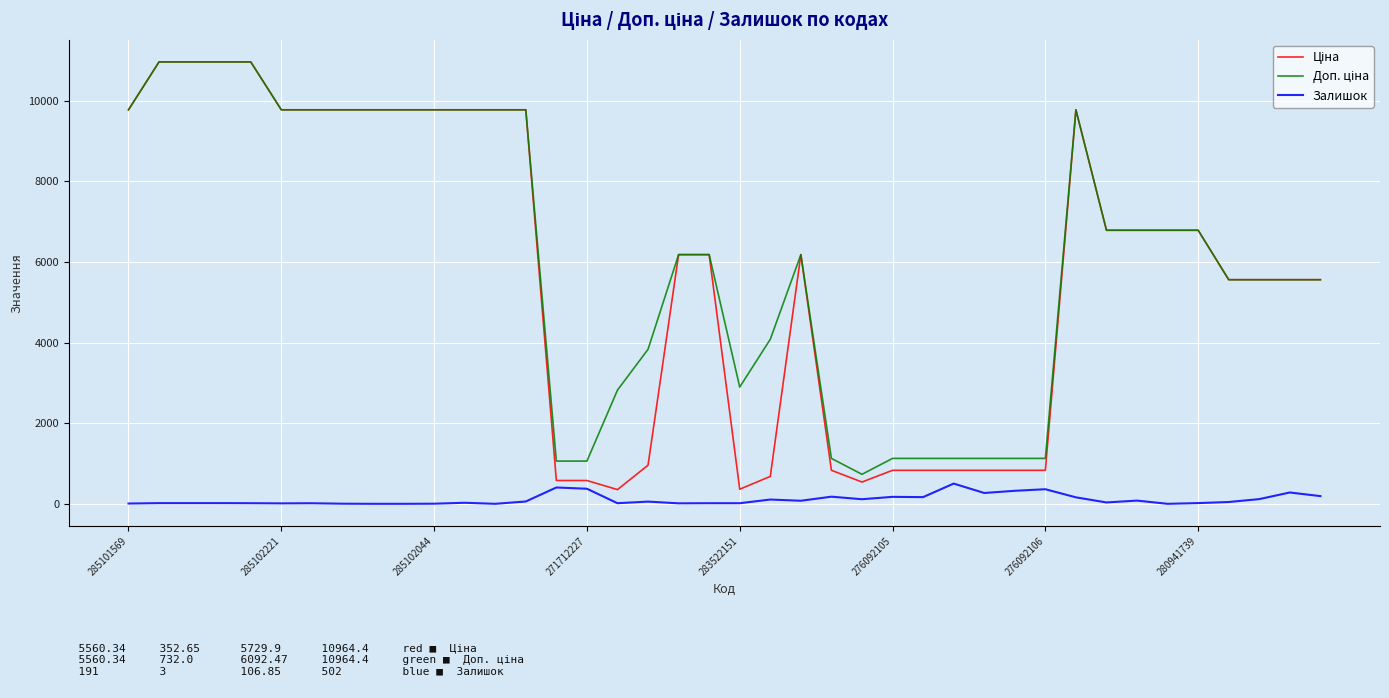

Reading left to right, list all the values displayed in this chart.

Ціна: 9775.5	10964.4	10964.4	10964.4	10964.4	9775.5	9775.5	9775.5	9775.5	9775.5	9775.5	9775.5	9775.5	9775.5	578.1	578.1	352.6	958.4	6182.6	6182.6	362.1	680.4	6182.6	831.5	540.5	831.5	831.5	831.5	831.5	831.5	831.5	9775.5	6787.1	6787.1	6787.1	6787.1	5560.3	5560.3	5560.3	5560.3
Доп. ціна: 9775.5	10964.4	10964.4	10964.4	10964.4	9775.5	9775.5	9775.5	9775.5	9775.5	9775.5	9775.5	9775.5	9775.5	1060.0	1060.0	2821.2	3833.8	6182.6	6182.6	2896.6	4082.3	6182.6	1126.7	732.0	1126.7	1126.7	1126.7	1126.7	1126.7	1126.7	9775.5	6787.1	6787.1	6787.1	6787.1	5560.3	5560.3	5560.3	5560.3
Залишок: 7.0	17.0	17.0	17.0	15.0	11.0	14.0	3.0	0.0	0.0	3.0	26.0	0.0	58.0	405.0	374.0	15.0	55.0	12.0	15.0	15.0	106.0	76.0	177.0	114.0	173.0	166.0	502.0	269.0	323.0	362.0	161.0	34.0	80.0	0.0	18.0	45.0	117.0	281.0	191.0